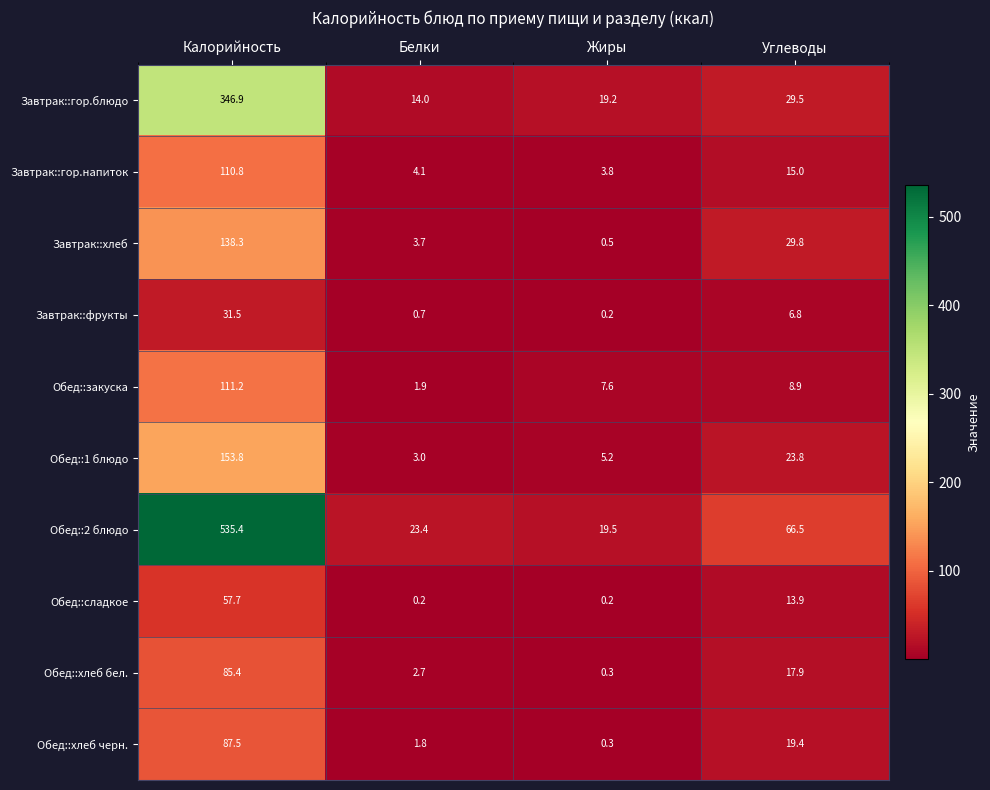

What is the spread (max minus min) of values at Калорийность?

503.9